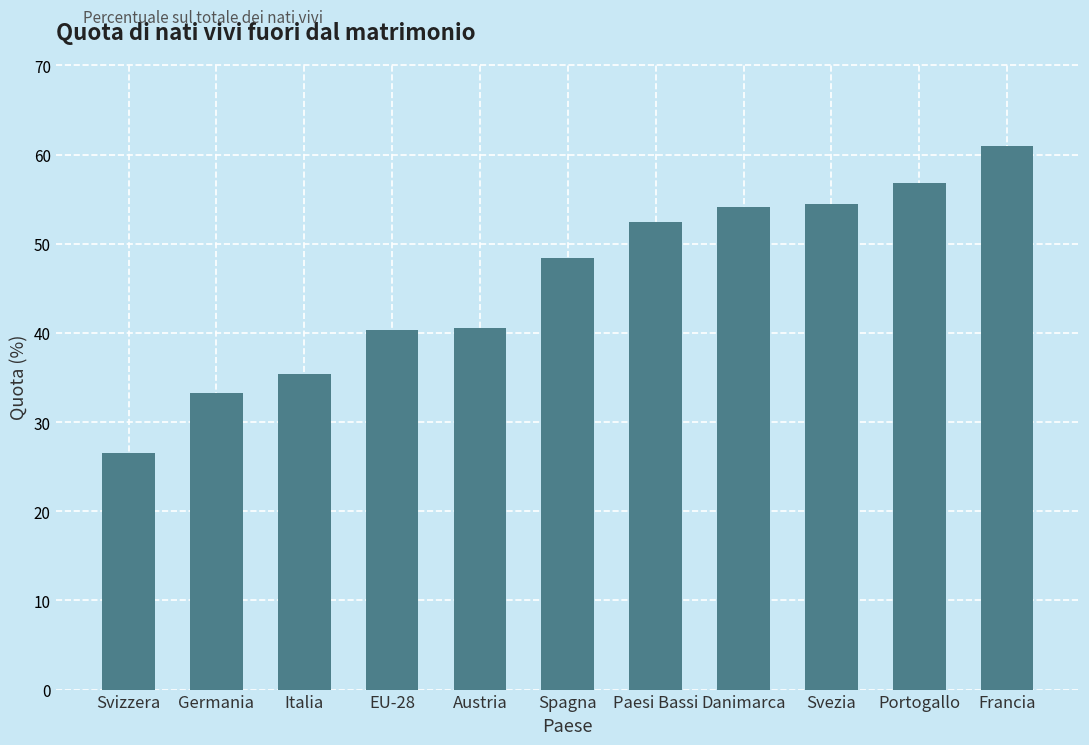

The value at Germania is 33.3. True or false?

True